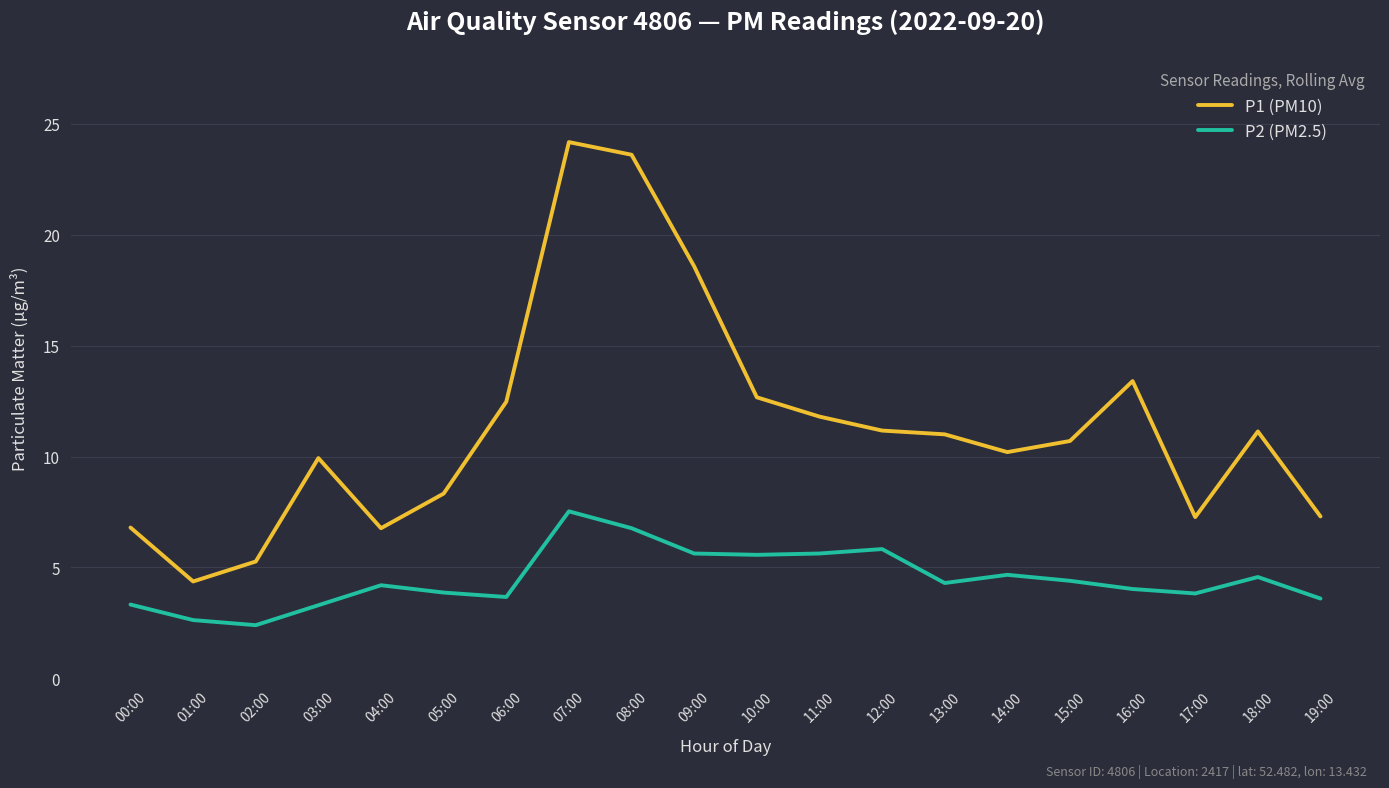

List the series in order of their peak value, highest first.

P1 (PM10), P2 (PM2.5)